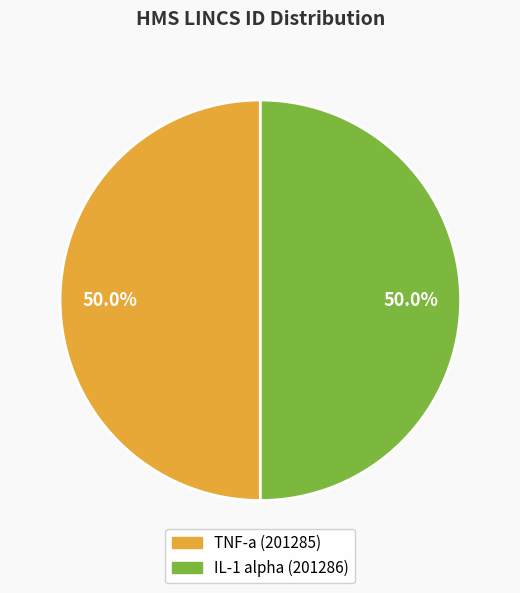

What is the total percentage of IL-1 alpha and TNF-a?

100.0%